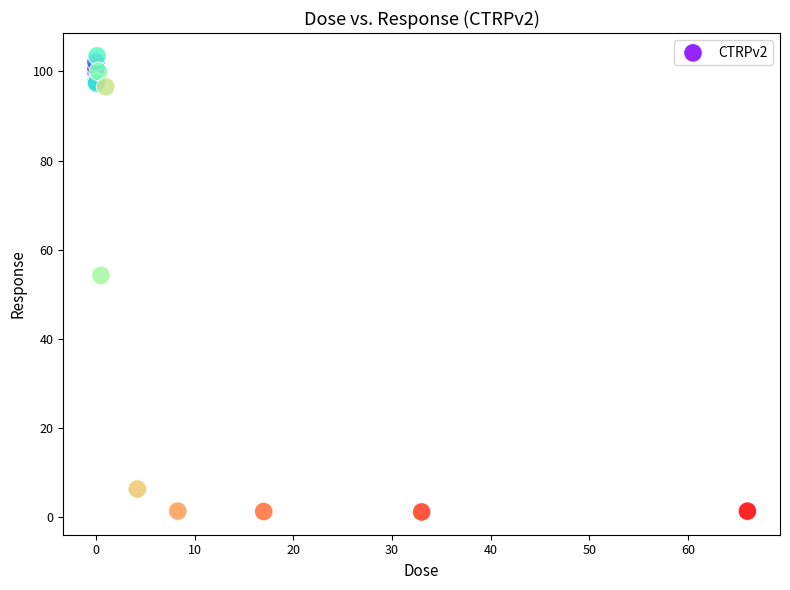

What Y value in the scatter plot is closest to 52?

54.2